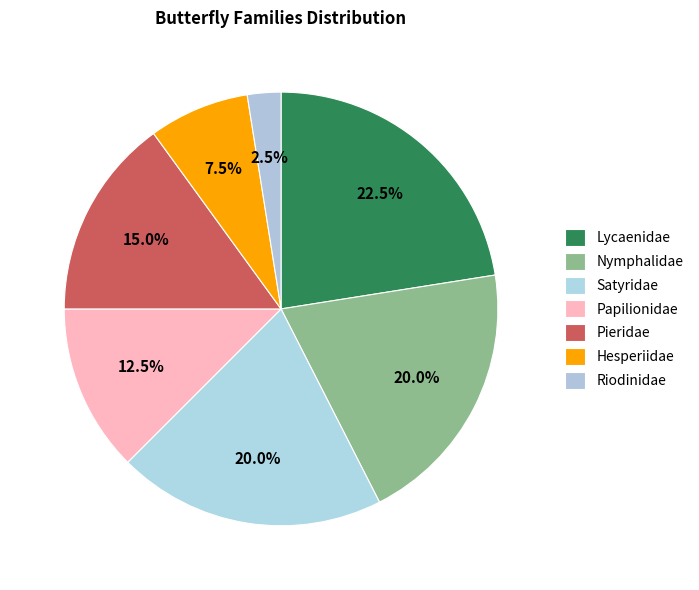

How much of the chart is everything except Nymphalidae?

80.0%